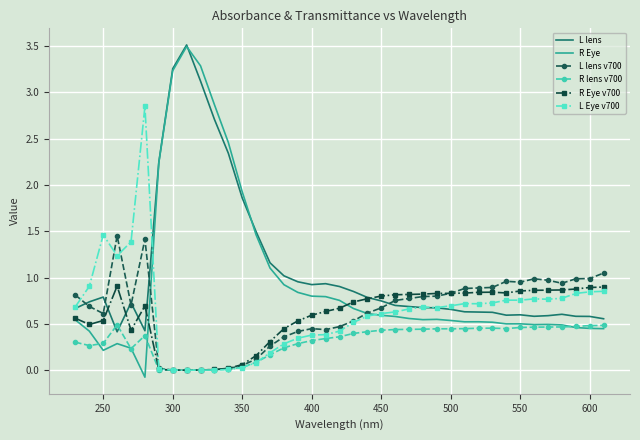

What is the highest value of the L lens series?

3.5